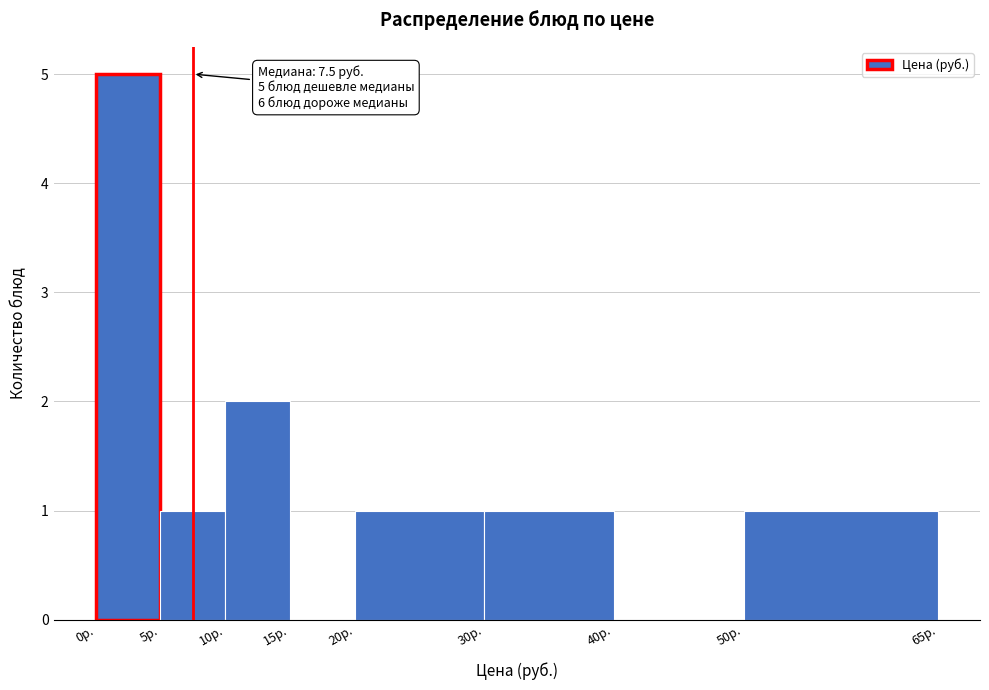

Which range on the x-axis has the tallest bar?

0 to 5